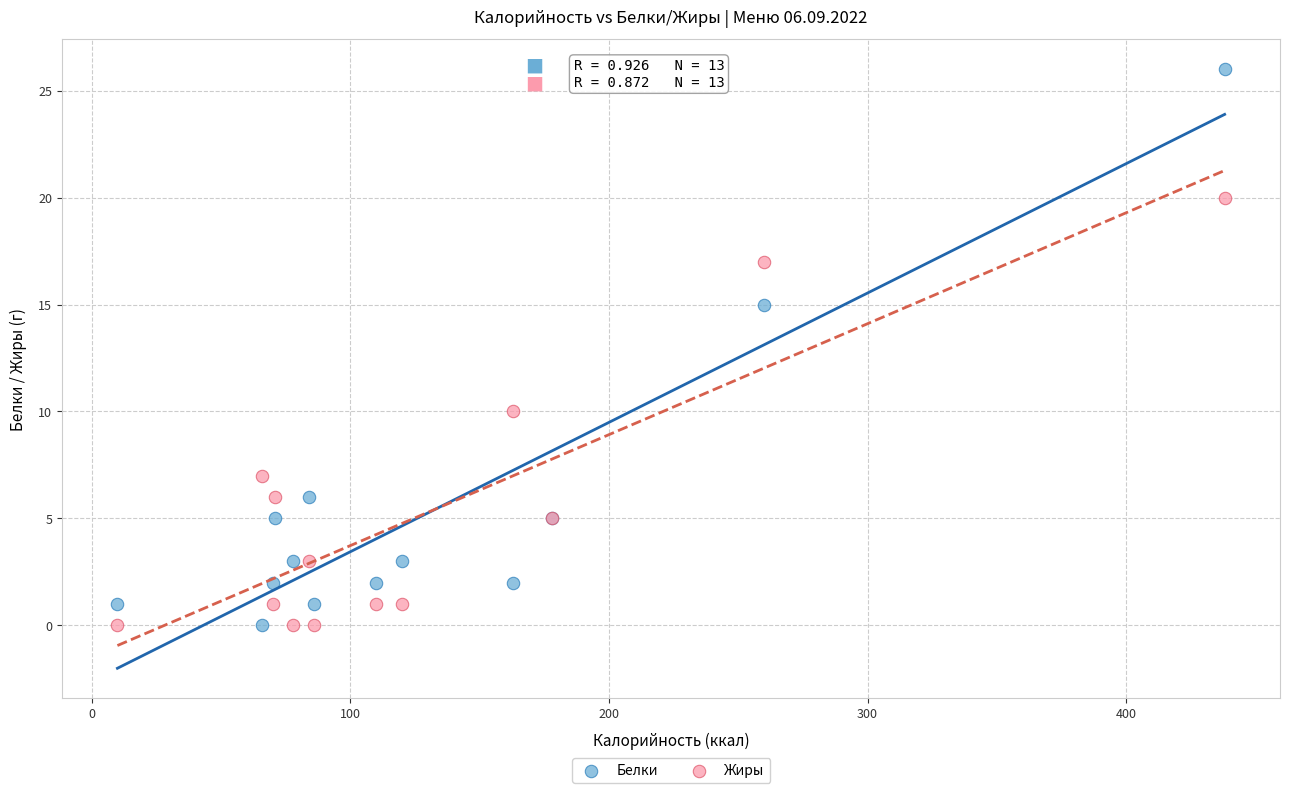

What are all the series names shown in the legend?

Белки, Жиры